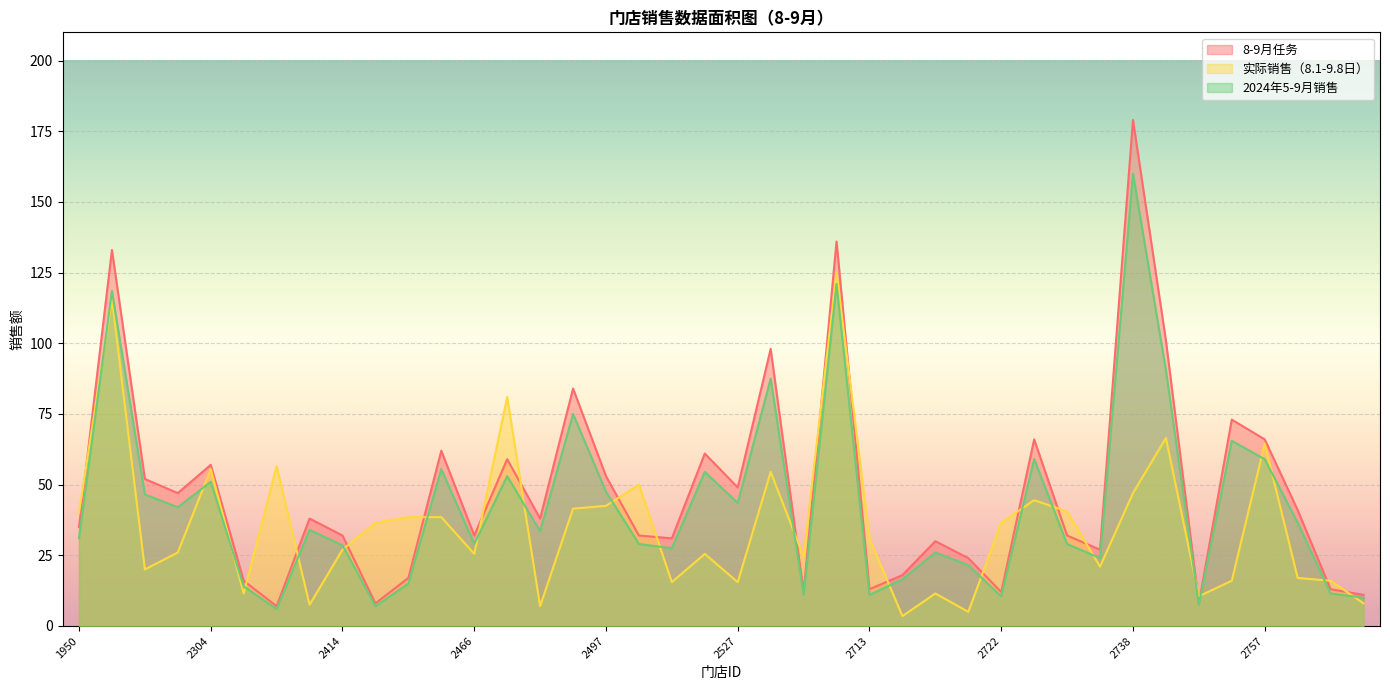

Reading left to right, extract all data points from this chart.

8-9月任务: 1950=35.0	2113=133.0	2153=52.0	2274=47.0	2304=57.0	2326=16.0	2408=7.0	2409=38.0	2414=32.0	2422=8.0	2443=17.0	2451=62.0	2466=32.0	2471=59.0	2479=38.0	2483=84.0	2497=53.0	2512=32.0	2520=31.0	2526=61.0	2527=49.0	2559=98.0	2573=12.0	2595=136.0	2713=13.0	2714=18.0	2715=30.0	2717=24.0	2722=12.0	2729=66.0	2730=32.0	2735=27.0	2738=179.0	2741=101.0	2751=8.0	2755=73.0	2757=66.0	2771=41.0	2778=13.0	2791=11.0
实际销售（8.1-9.8日）: 1950=40.0	2113=115.5	2153=20.0	2274=26.0	2304=55.5	2326=11.5	2408=56.5	2409=7.5	2414=27.0	2422=36.5	2443=38.5	2451=38.5	2466=25.5	2471=81.0	2479=7.0	2483=41.5	2497=42.5	2512=50.0	2520=15.5	2526=25.5	2527=15.5	2559=54.5	2573=24.5	2595=125.0	2713=31.0	2714=3.5	2715=11.5	2717=5.0	2722=36.5	2729=44.5	2730=40.5	2735=21.0	2738=47.0	2741=66.5	2751=10.5	2755=16.0	2757=64.5	2771=17.0	2778=16.0	2791=8.0
2024年5-9月销售: 1950=31.0	2113=118.5	2153=46.5	2274=42.0	2304=51.0	2326=14.0	2408=6.0	2409=34.0	2414=28.5	2422=7.0	2443=15.0	2451=55.5	2466=29.0	2471=53.0	2479=33.5	2483=75.0	2497=47.5	2512=29.0	2520=27.5	2526=54.5	2527=43.5	2559=87.5	2573=11.0	2595=121.0	2713=11.0	2714=16.5	2715=26.0	2717=21.5	2722=10.5	2729=59.0	2730=29.0	2735=24.0	2738=160.0	2741=90.5	2751=7.5	2755=65.5	2757=59.0	2771=36.5	2778=11.5	2791=10.0